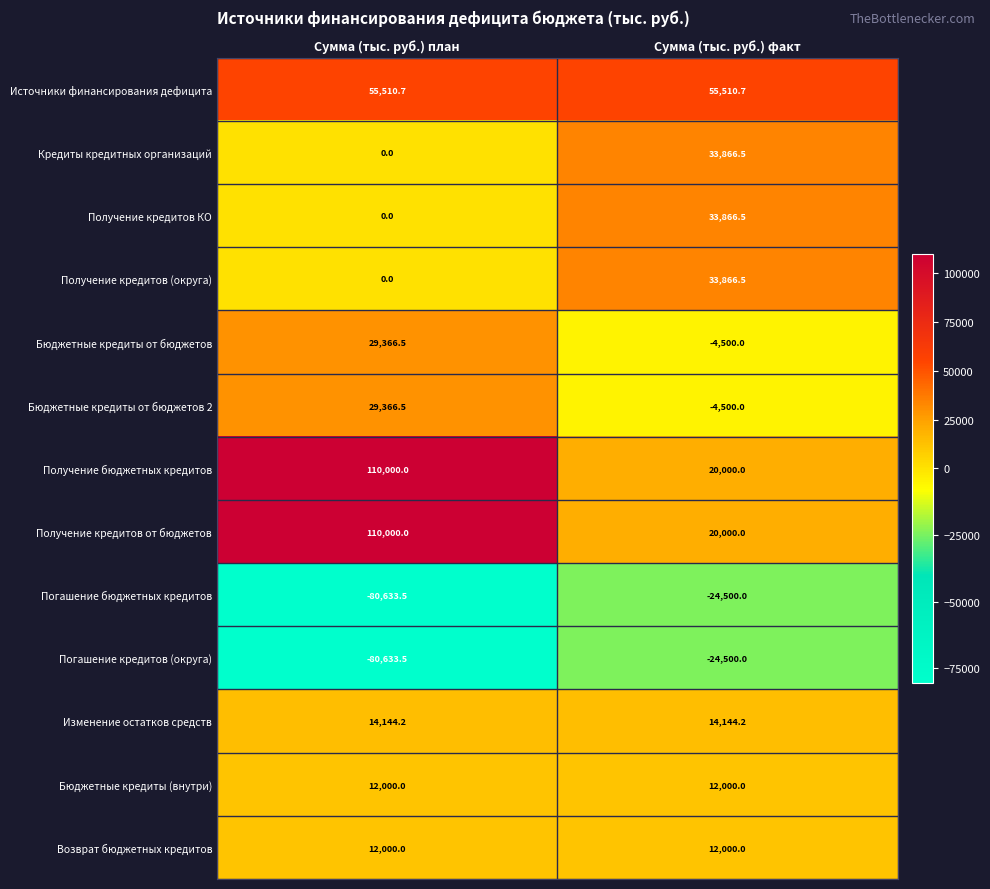

Which category has the lowest value across all series?

Сумма (тыс. руб.) план